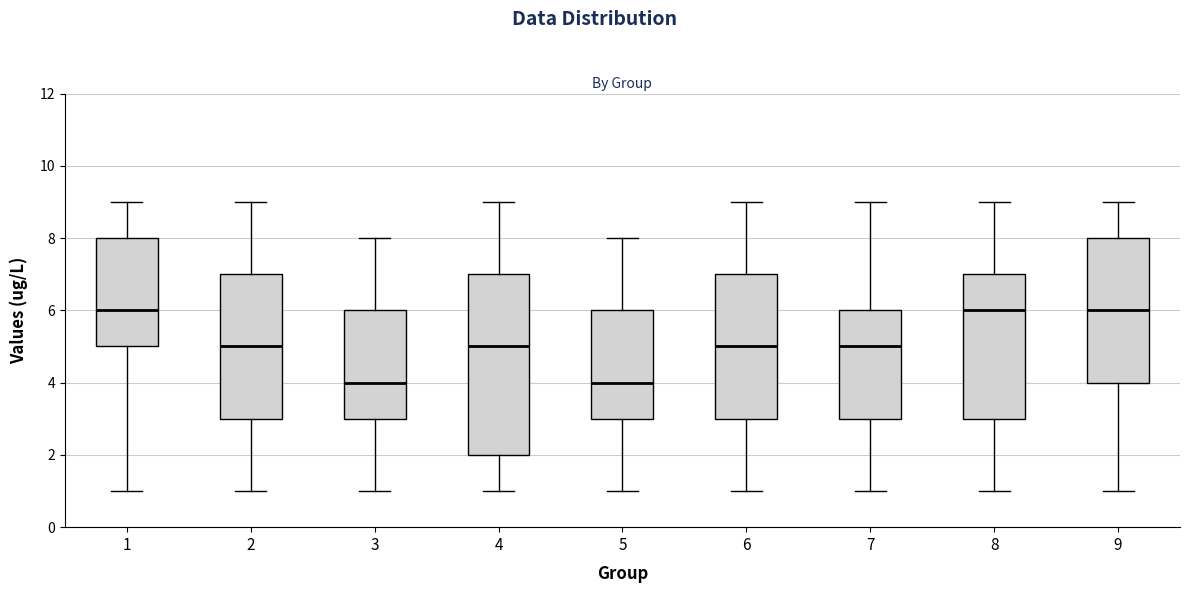

Comparing the boxes themselves (not the whiskers), which one is the tallest?

4